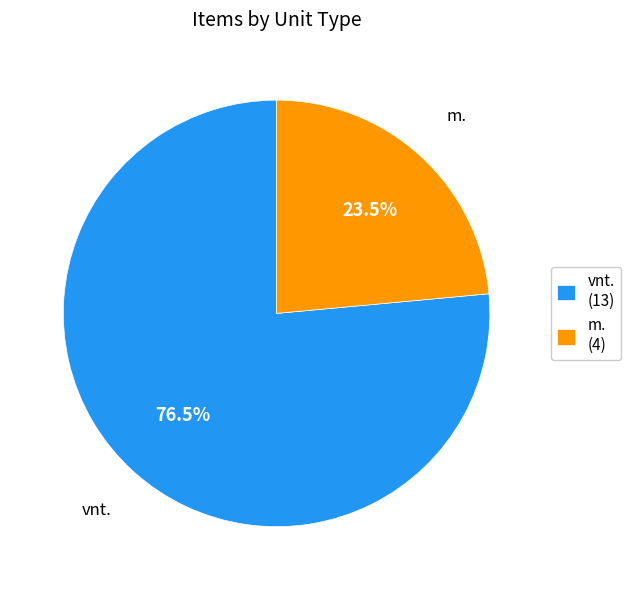

Which category accounts for the majority?

vnt.